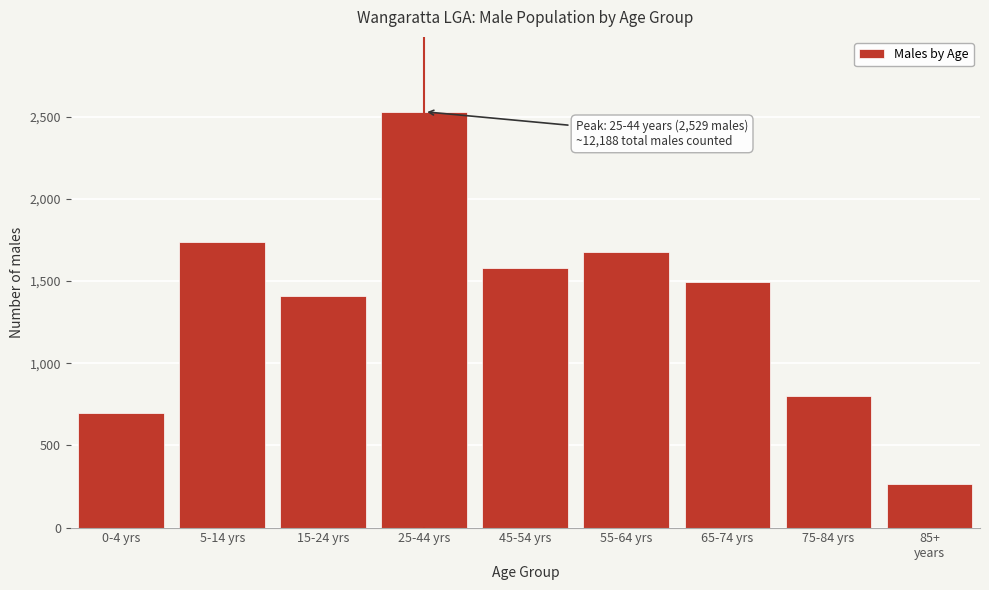

Reading right to left, what are all the values shown in this chart?

265	802	1495	1677	1577	2529	1410	1736	697